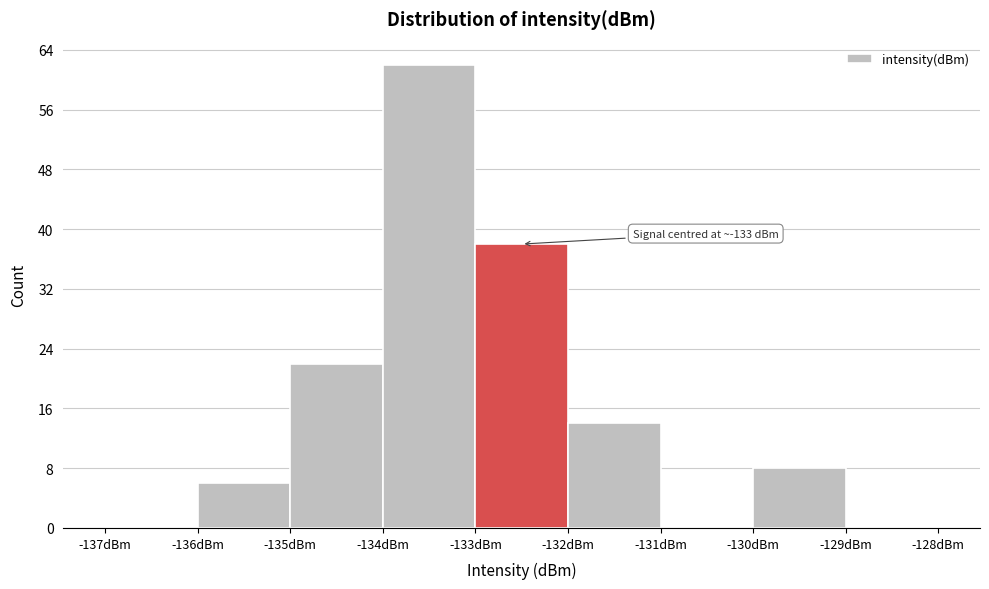

Which range on the x-axis has the tallest bar?

-134 to -133